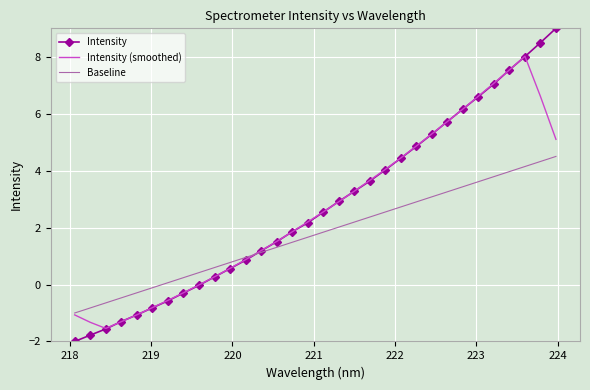

List the series in order of their peak value, highest first.

Intensity, Intensity (smoothed), Baseline